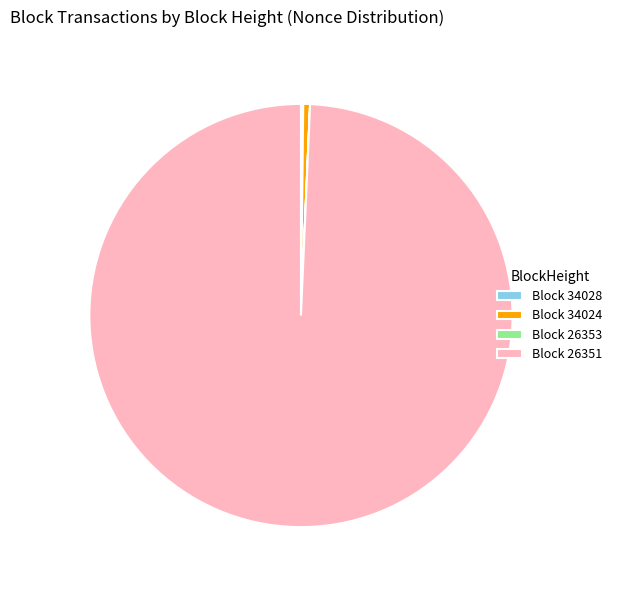

Is Block 34024 the majority of the pie?

No